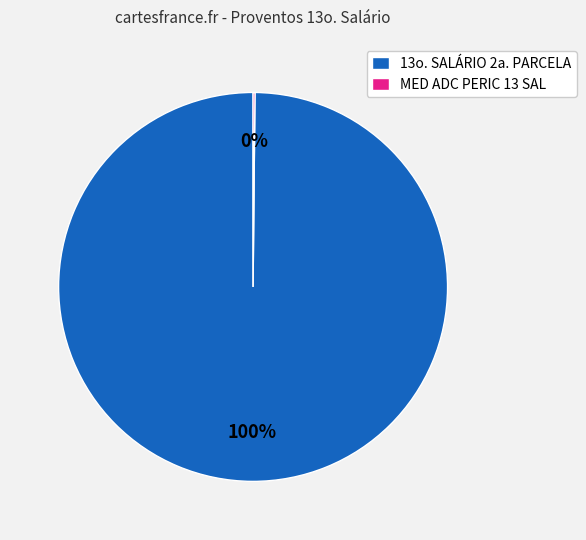

Which category has the biggest portion of the pie?

13o. SALÁRIO 2a. PARCELA